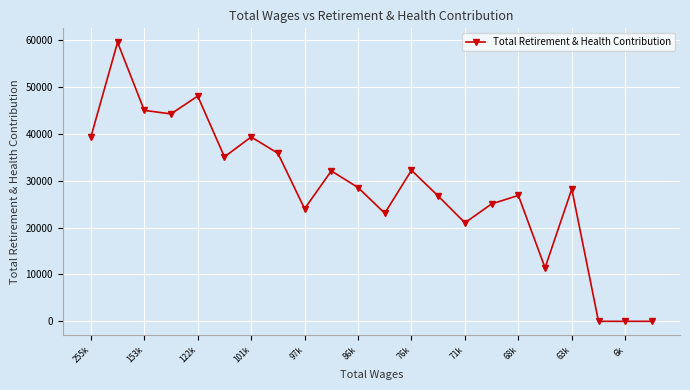

What is the difference between the second highest and second lowest values?

48011